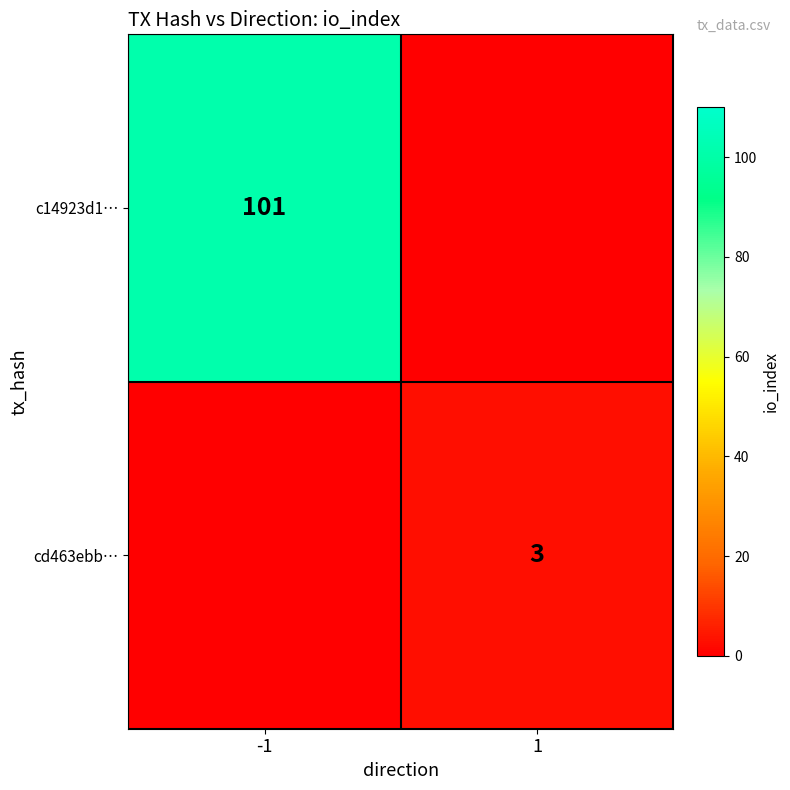

The cd463ebb… series shows 3 at 1. True or false?

True